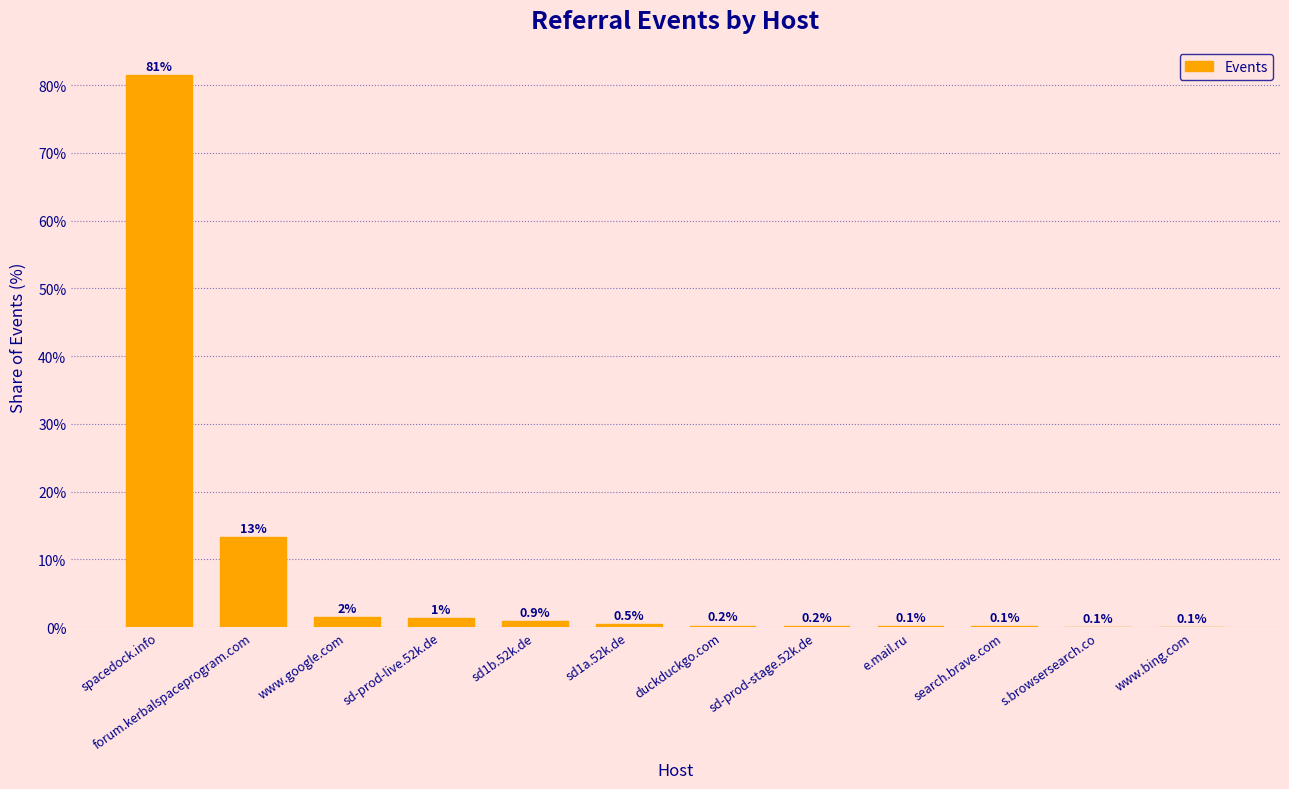

The value at forum.kerbalspaceprogram.com is 20.2. True or false?

False